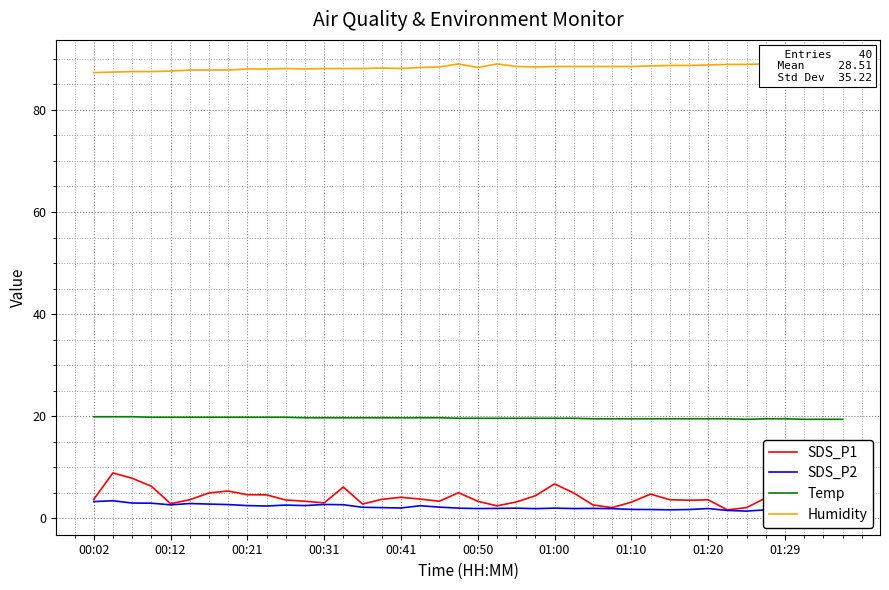

What is the total value across all series at 38?

111.1